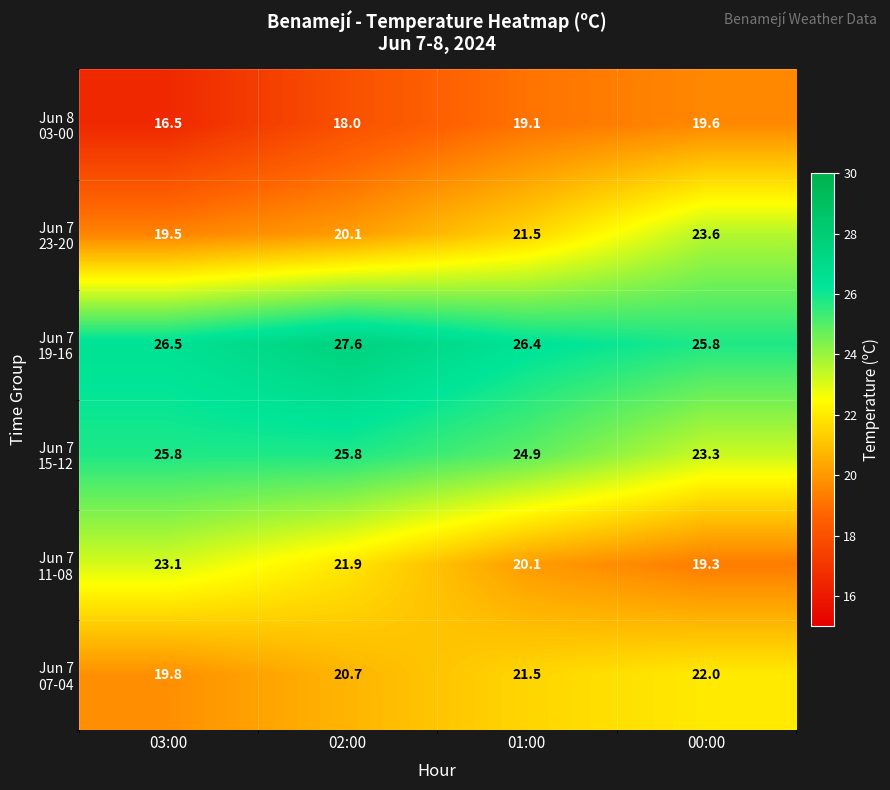

What is the smallest value displayed?

16.5